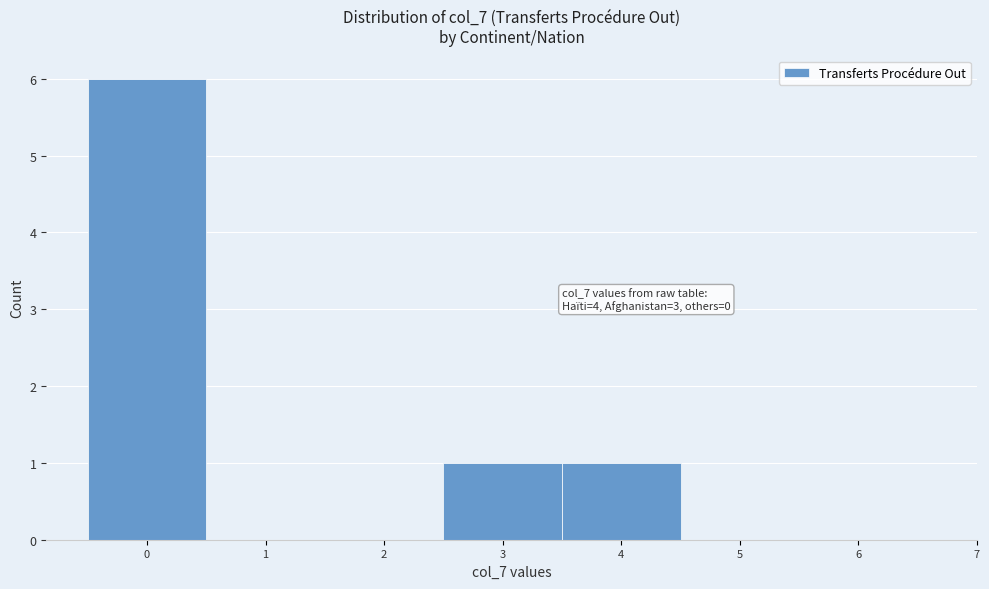

Over which range of the x-axis is the bar tallest?

-0.5 to 0.5